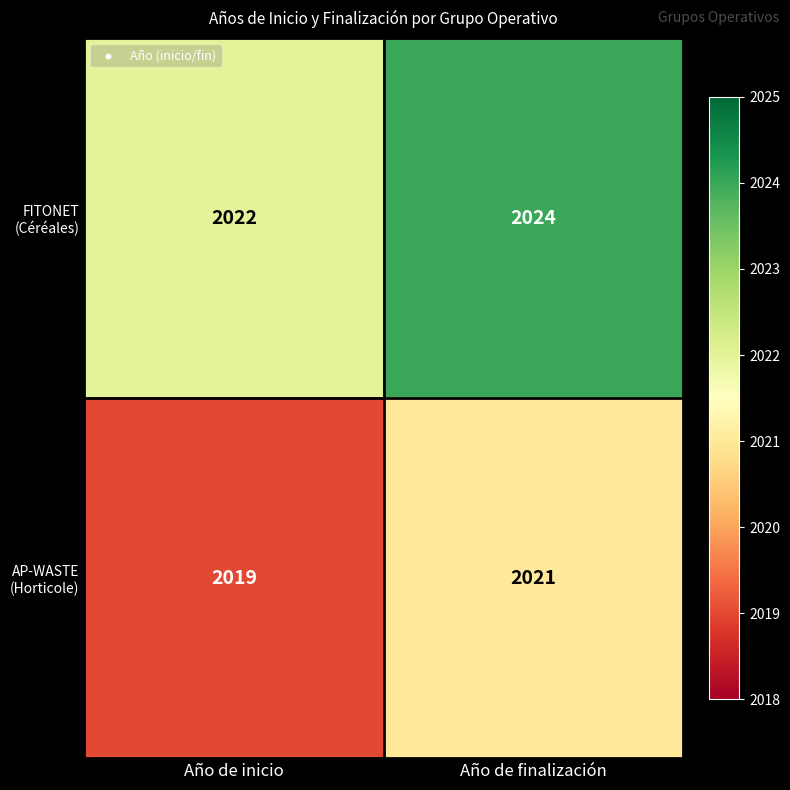

What is the difference between the highest and lowest values at Año de finalización?

3